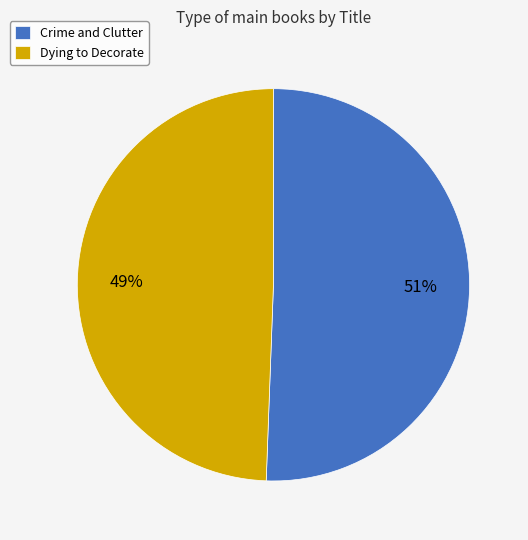

The Crime and Clutter slice represents 51% of the pie. True or false?

True